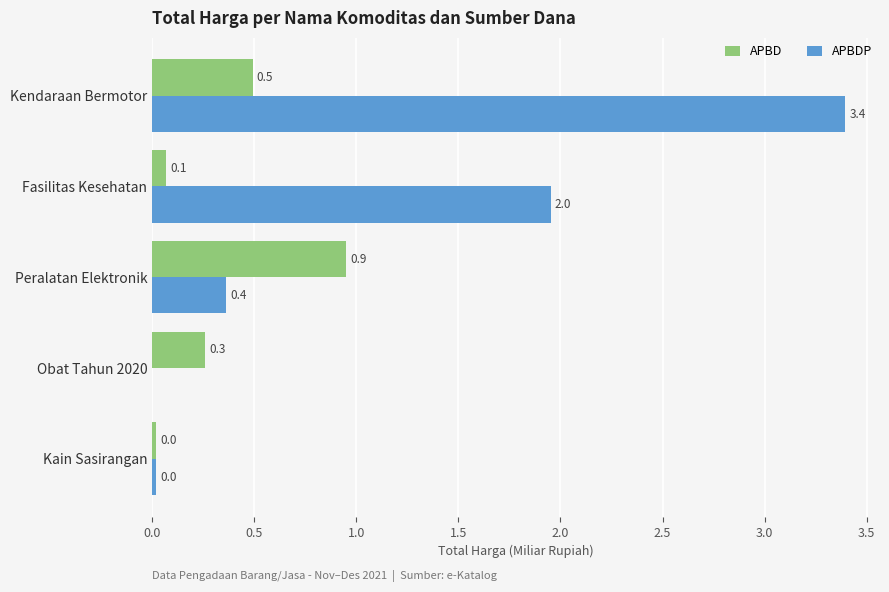

Which series has the largest range (max minus min)?

APBDP